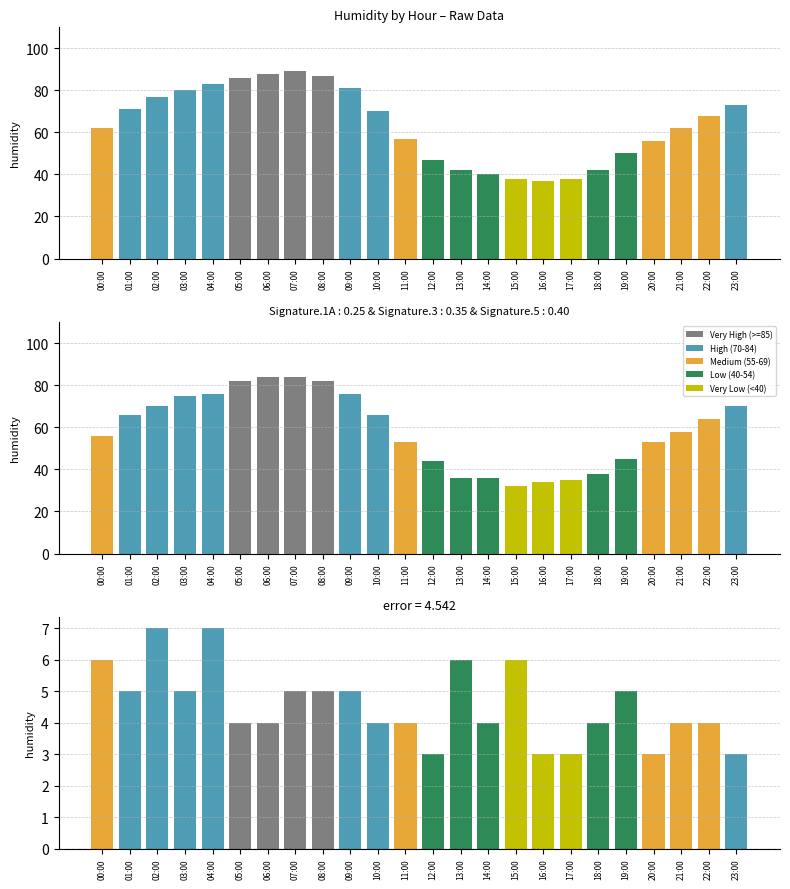

List the labels in order of value, largest first.

07:00, 06:00, 08:00, 05:00, 04:00, 09:00, 03:00, 02:00, 23:00, 01:00, 10:00, 22:00, 00:00, 21:00, 11:00, 20:00, 19:00, 12:00, 13:00, 18:00, 14:00, 15:00, 17:00, 16:00